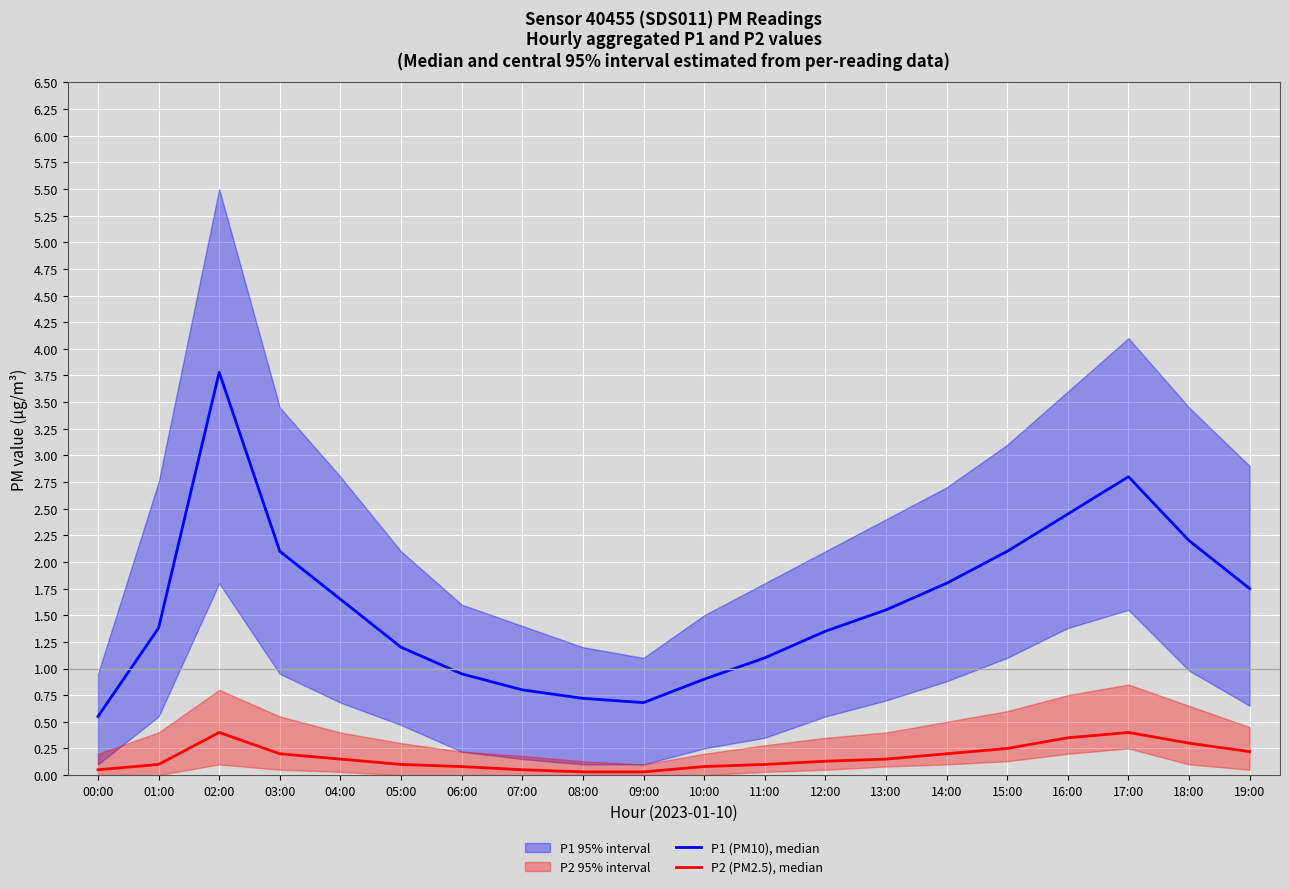

Is it true that P2 (PM2.5), median equals 0.0 at 10:00?

False